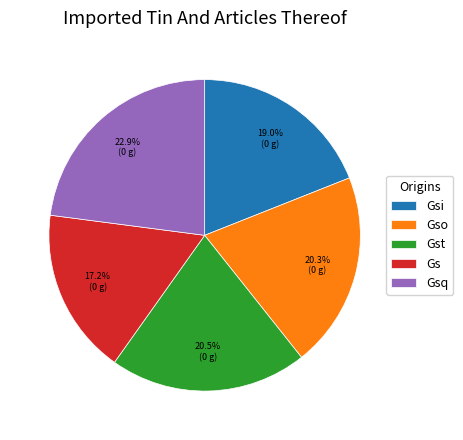

Approximately how many times larger is the value at Gsq compared to Gst?

1.1